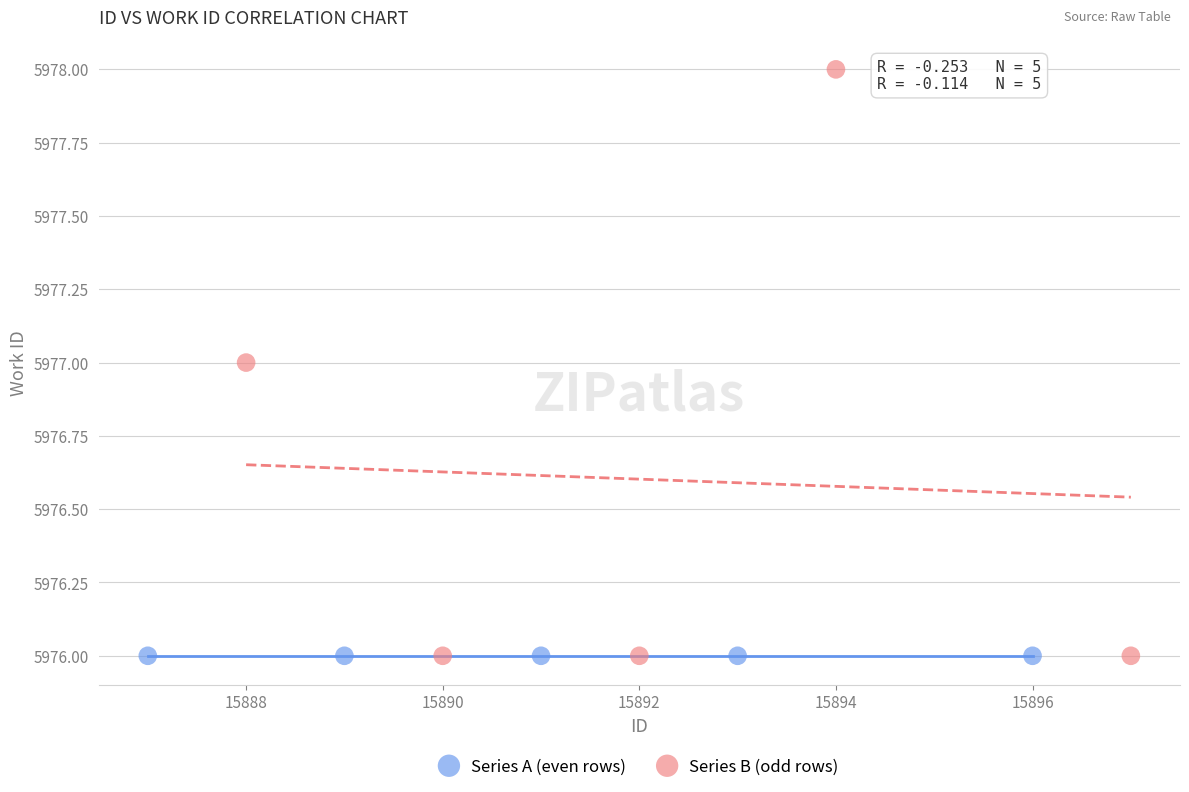

Which series reaches the maximum Y coordinate?

Series B (odd rows)